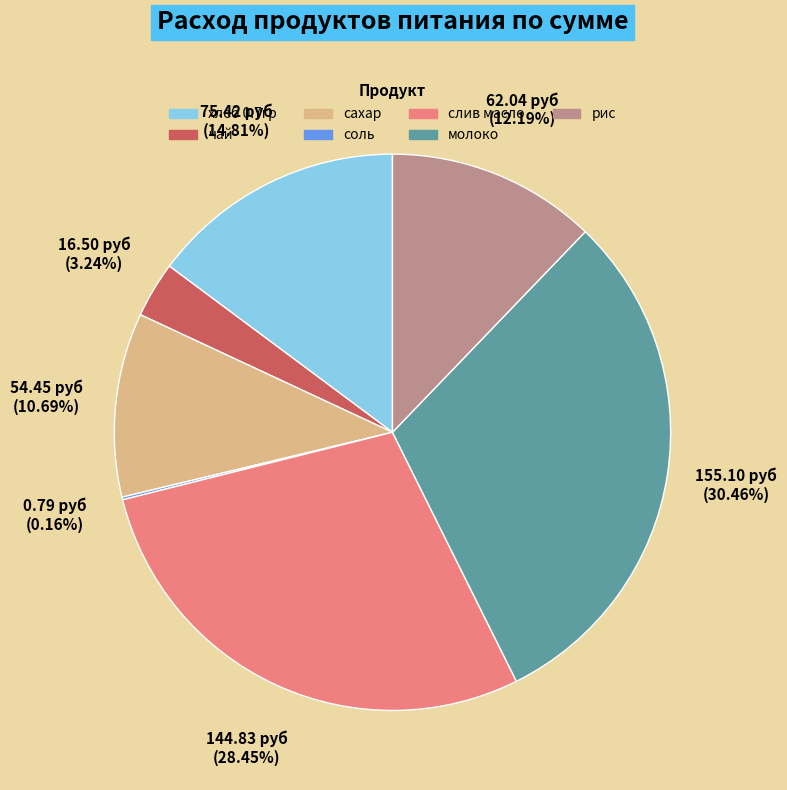

Does молоко represent more than half of the total?

No